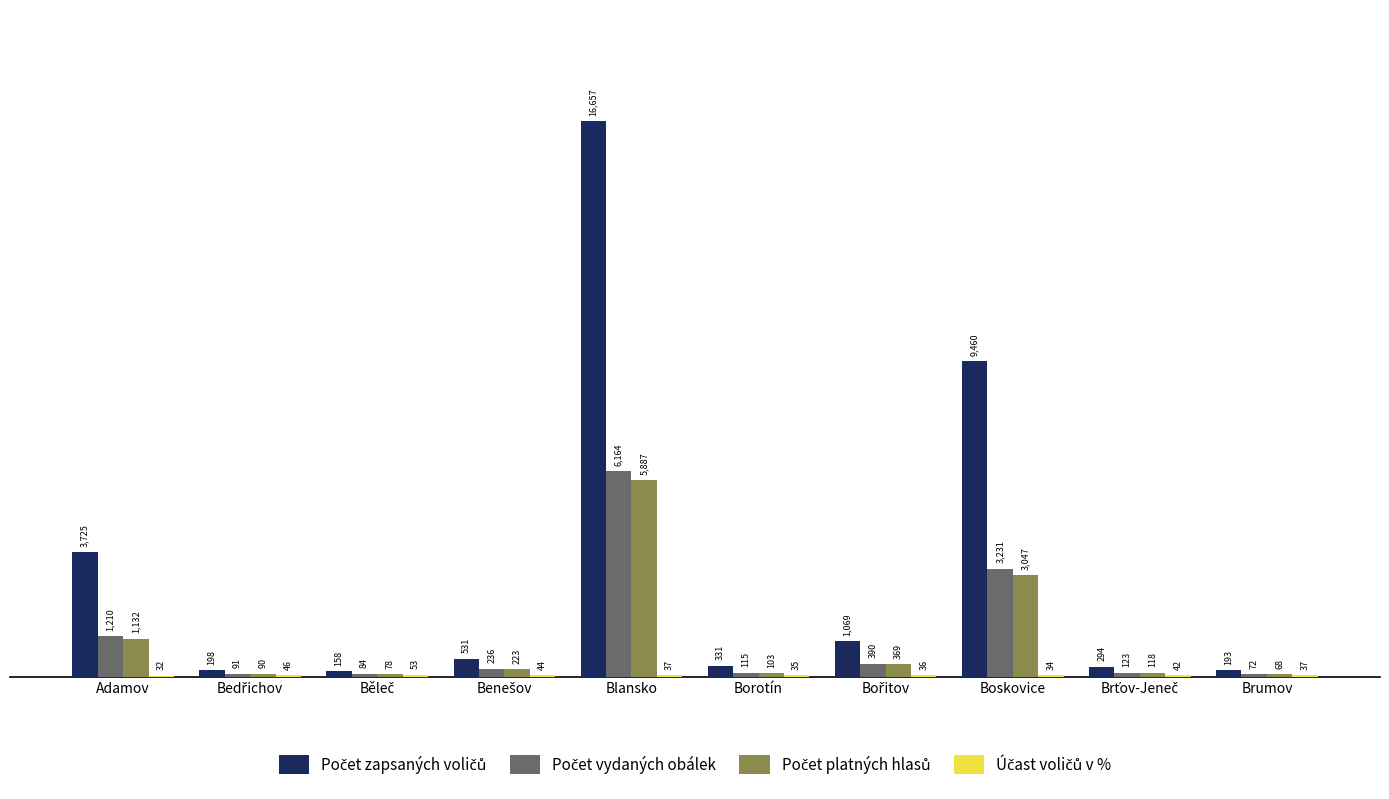

At which category is the sum across all series the highest?

Blansko